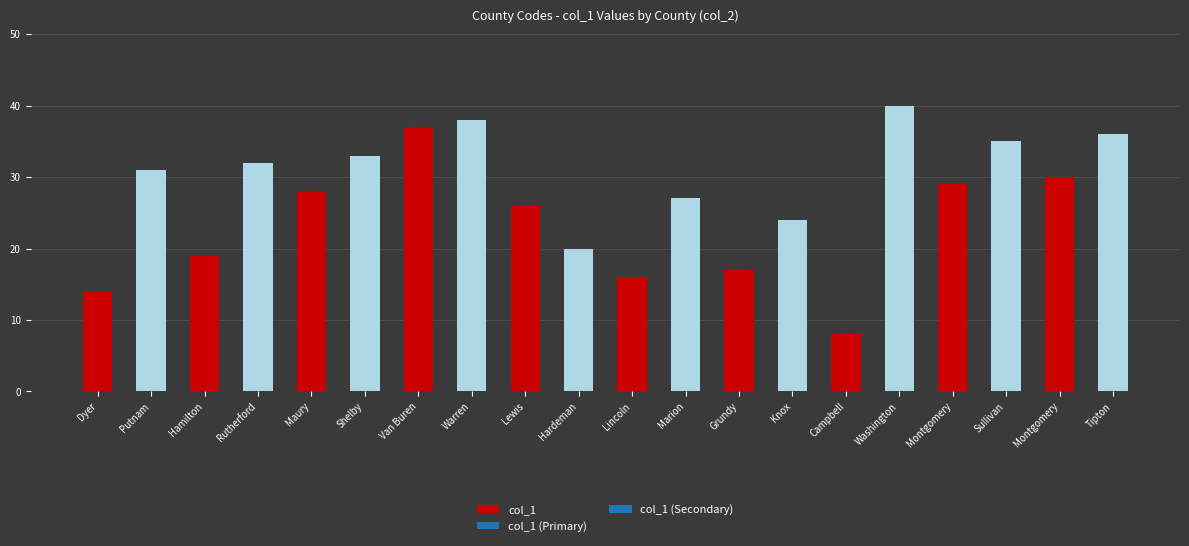

How many bars are there in total?

20